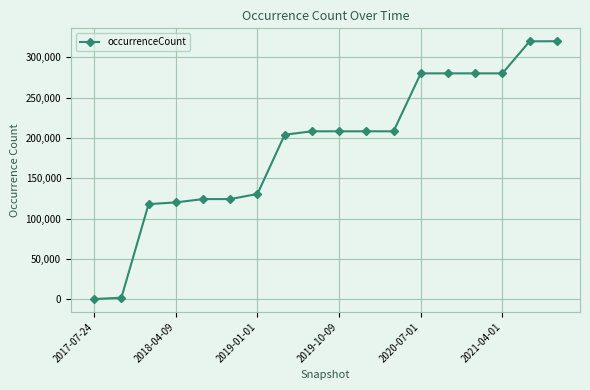

What is the difference between the second highest and second lowest values?

318229